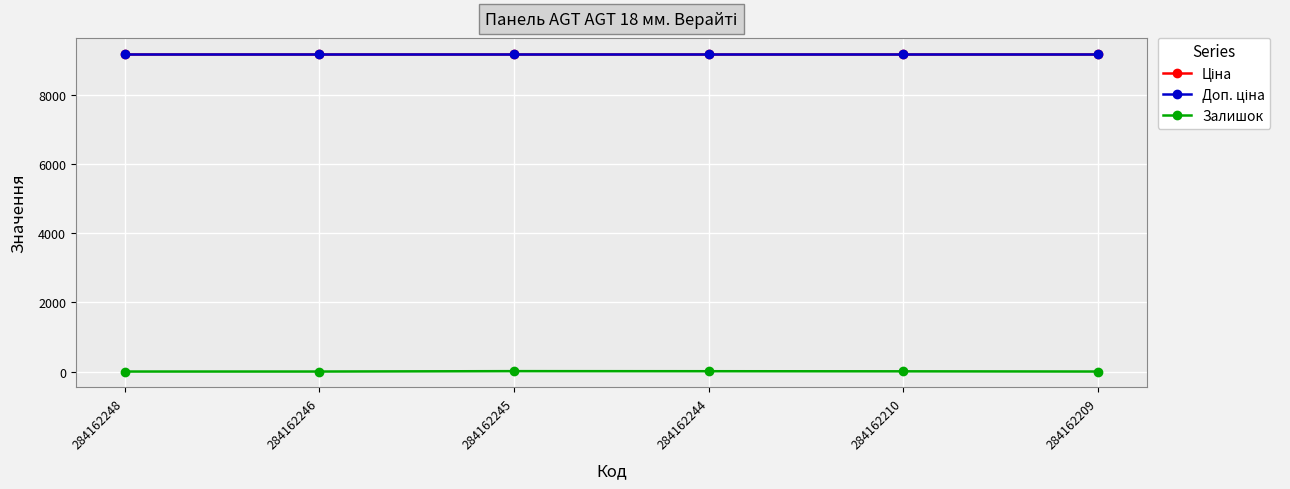

Does the chart have visible grid lines?

Yes